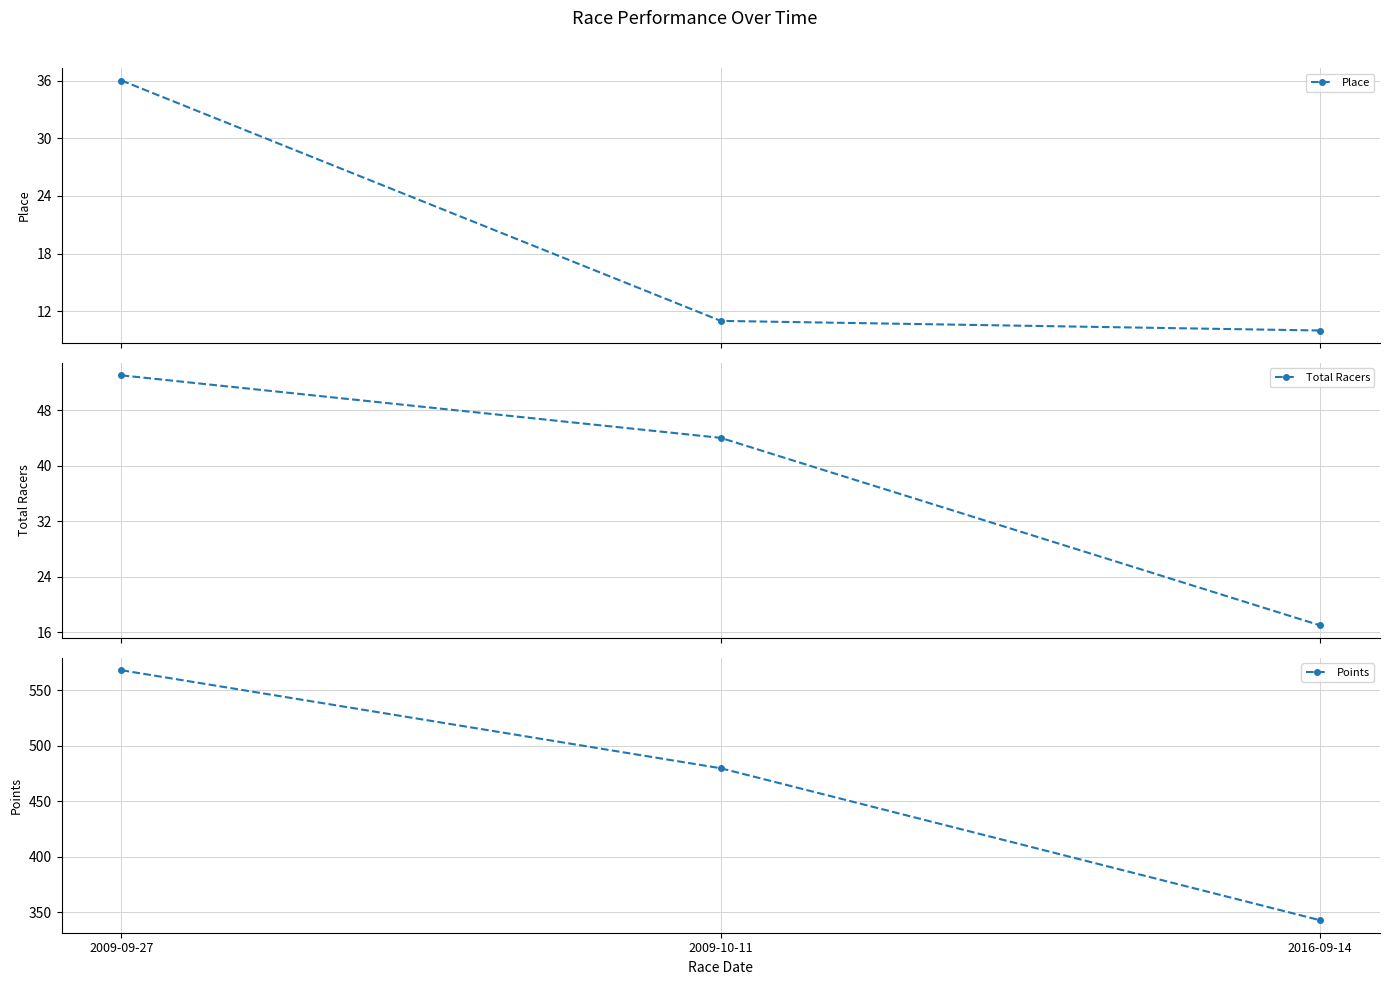

What is the spread (max minus min) of values at 2016-09-14?

332.7